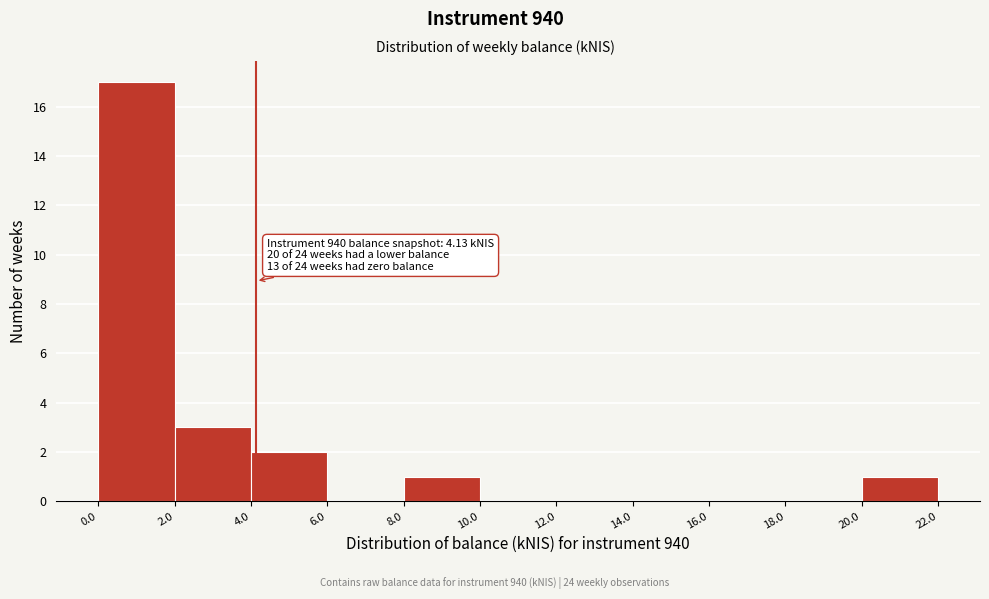

Over which range of the x-axis is the bar tallest?

0.0 to 2.0